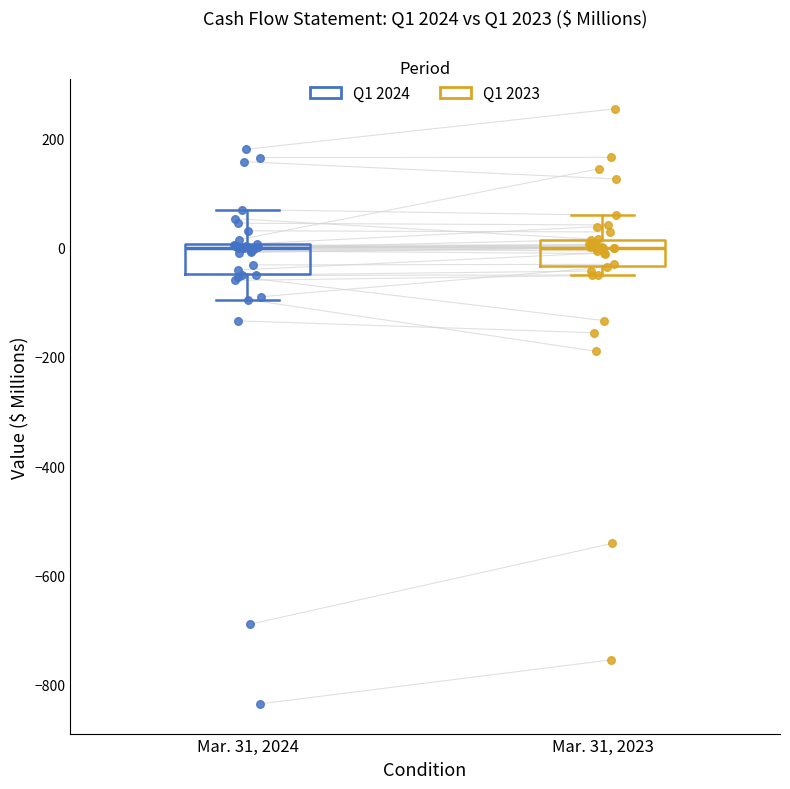

Reading left to right, transcribe this box plot: for each box, give where its median line is, the range the box spans, and where its two whiskers end, as read against the y-axis. The values are not printed on the chart, so give them approximately, as read against the axis.

Mar. 31, 2024: median 0 (just below the box's upper edge), box -40 to 0, whiskers -100 to 80
Mar. 31, 2023: median 0, box -40 to 20, whiskers -60 to 60